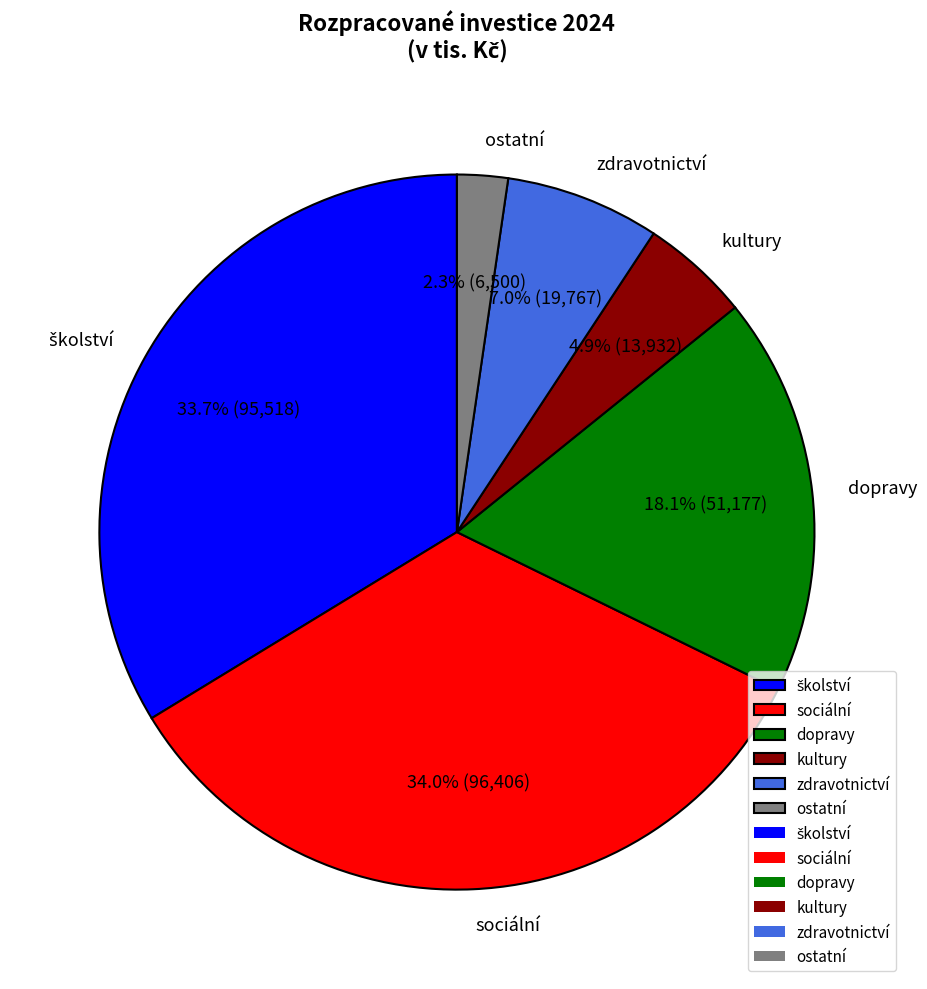

Between dopravy and kultury, which is larger?

dopravy